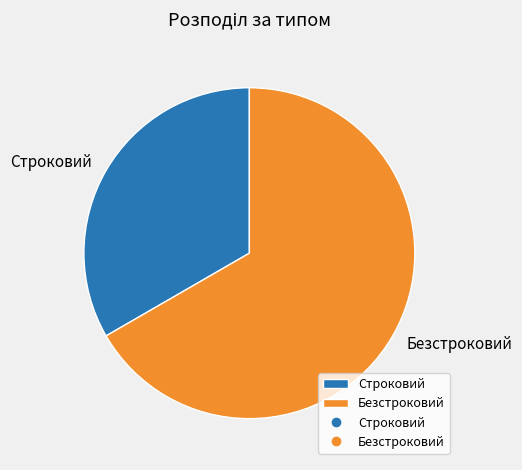

How many slices are in this pie chart?

2